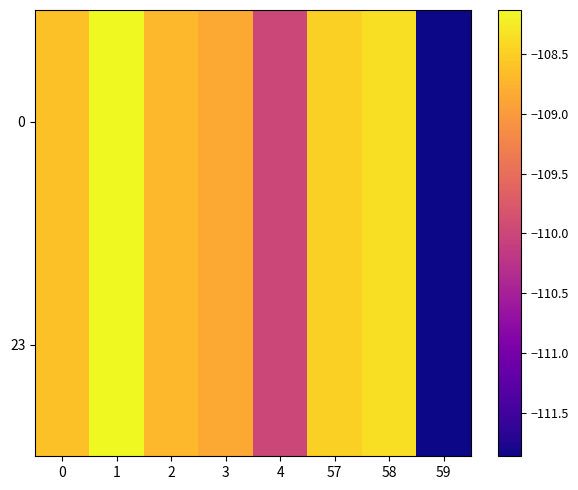

Reading left to right, extract all data points from this chart.

0: 0=-108.6	1=-108.1	2=-108.7	3=-108.9	4=-110.0	57=-108.5	58=-108.4	59=-111.9
23: 0=-108.6	1=-108.1	2=-108.7	3=-108.9	4=-110.0	57=-108.5	58=-108.4	59=-111.9